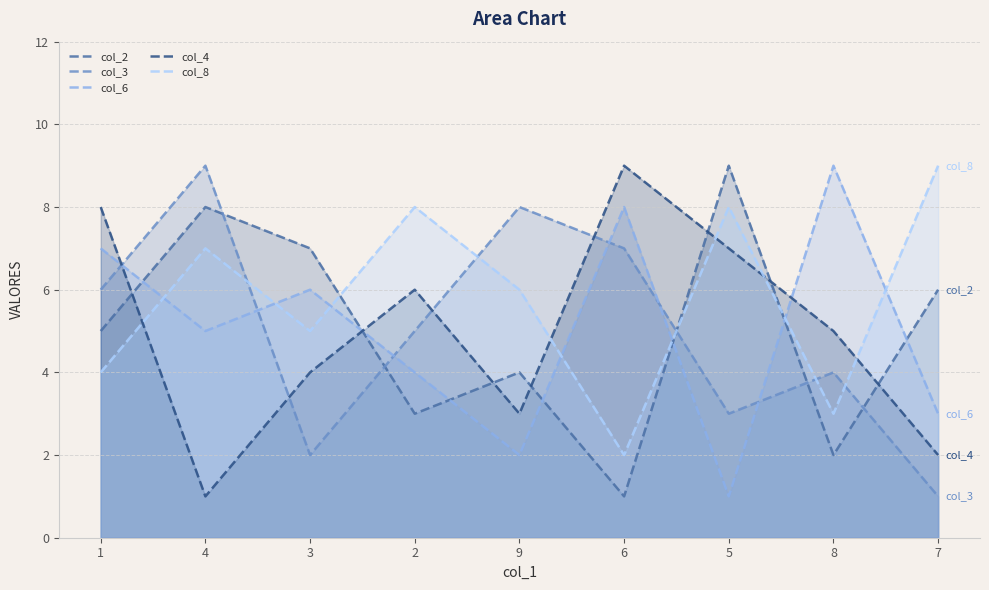

At 8, list the series in order from smallest to largest.

col_2, col_8, col_3, col_4, col_6